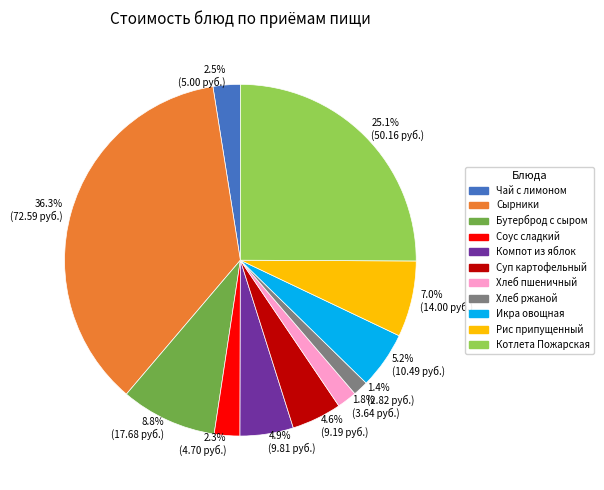

Between 5.2% (10.49 руб.) and 7.0% (14.00 руб.), which is larger?

7.0% (14.00 руб.)